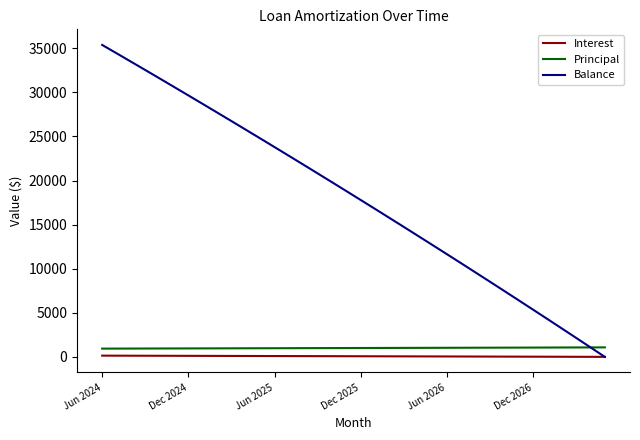

At how many categories does at least one series exceed 15091?

21